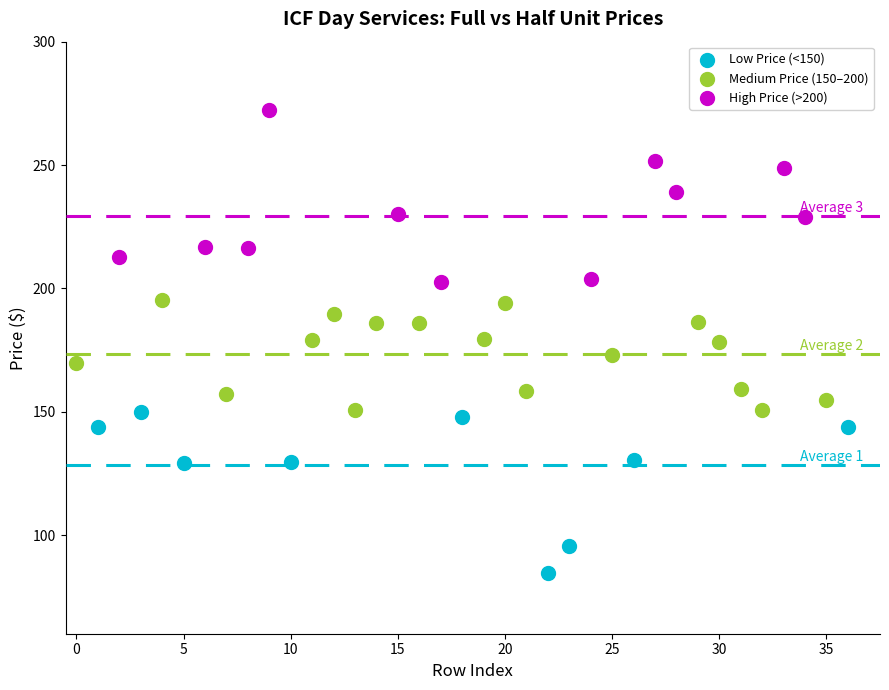

Which series contains the lowest Y value?

Low Price (<150)